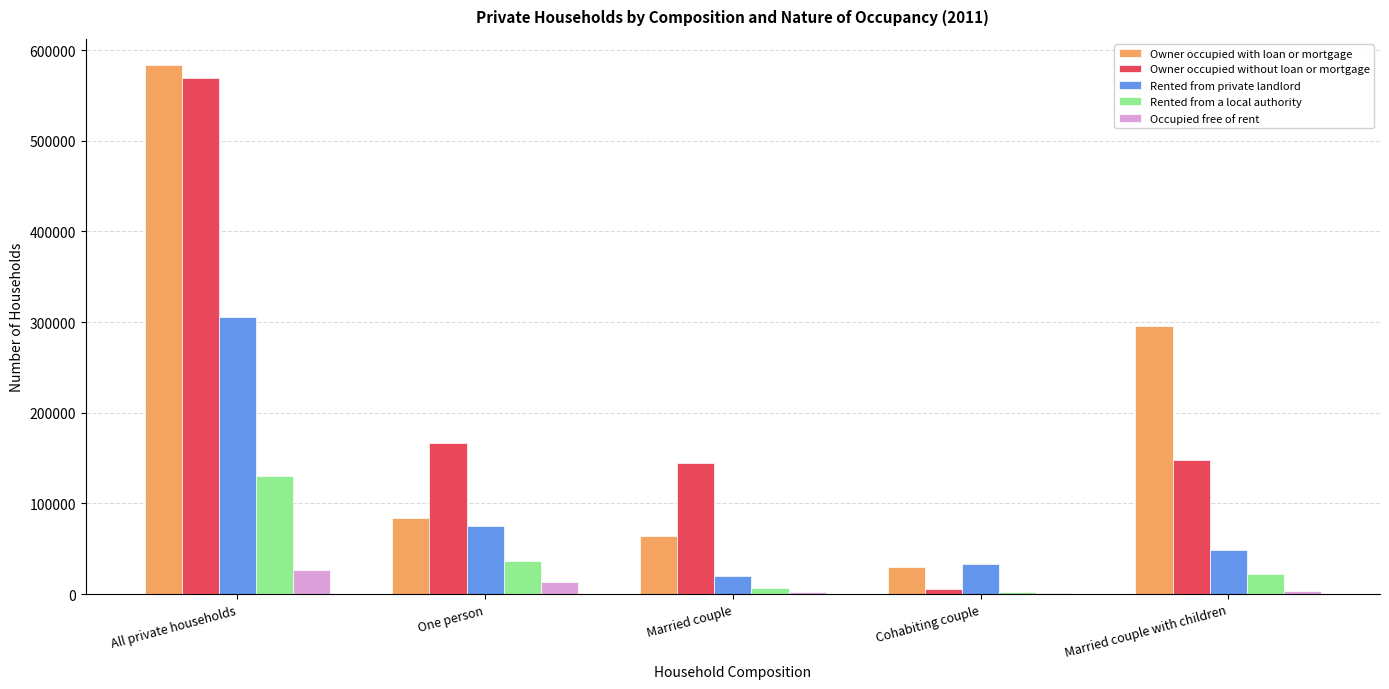

Is it true that Rented from a local authority equals 129814 at All private households?

True